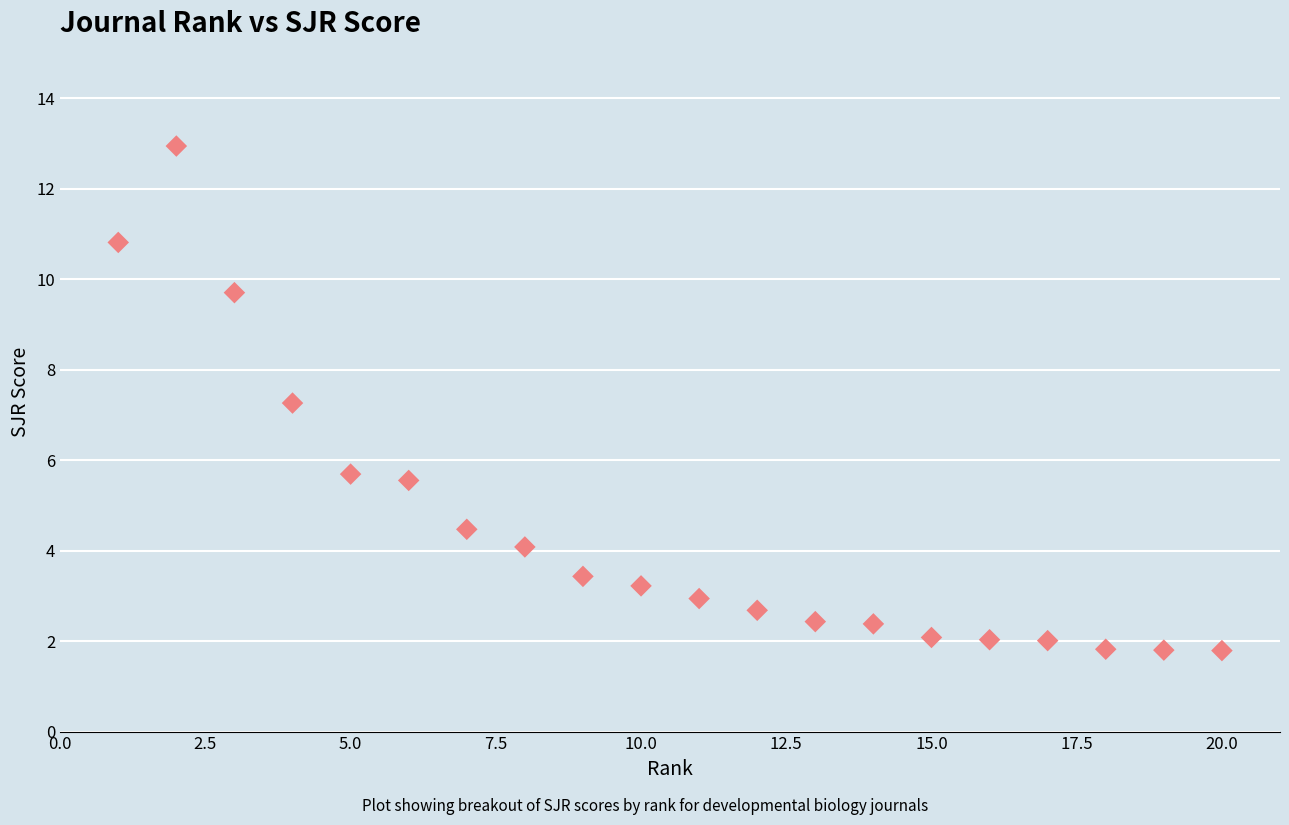

What Y value in the scatter plot is closest to 7?

7.3